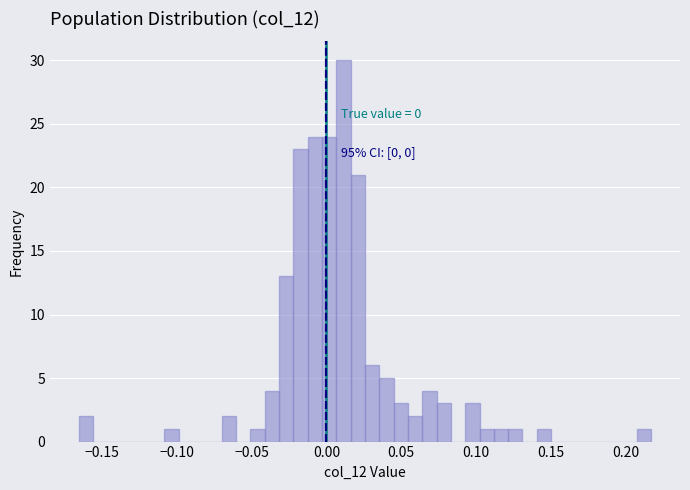

Read against the x-axis, roughly where is the centre of the tallest bar?

0.010